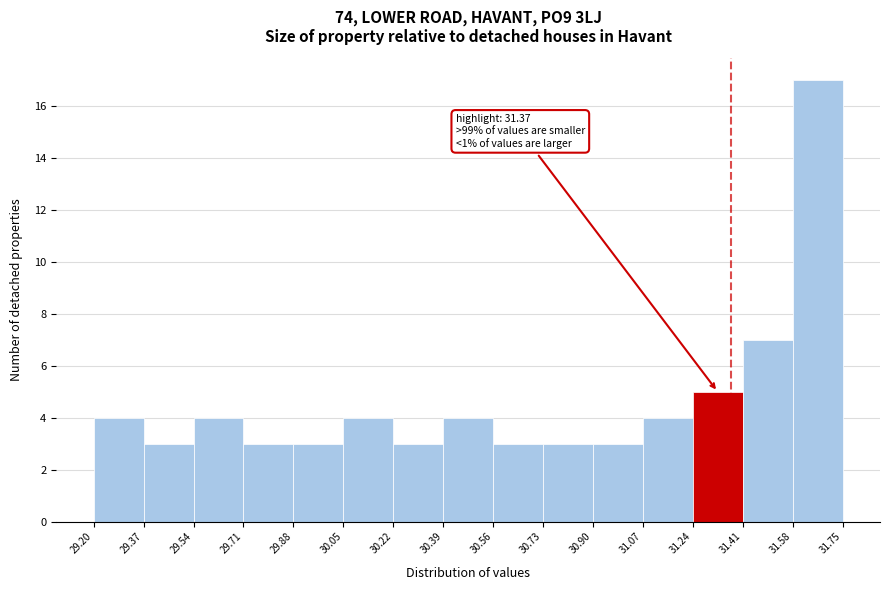

Over which range of the x-axis is the bar tallest?

31.58 to 31.75